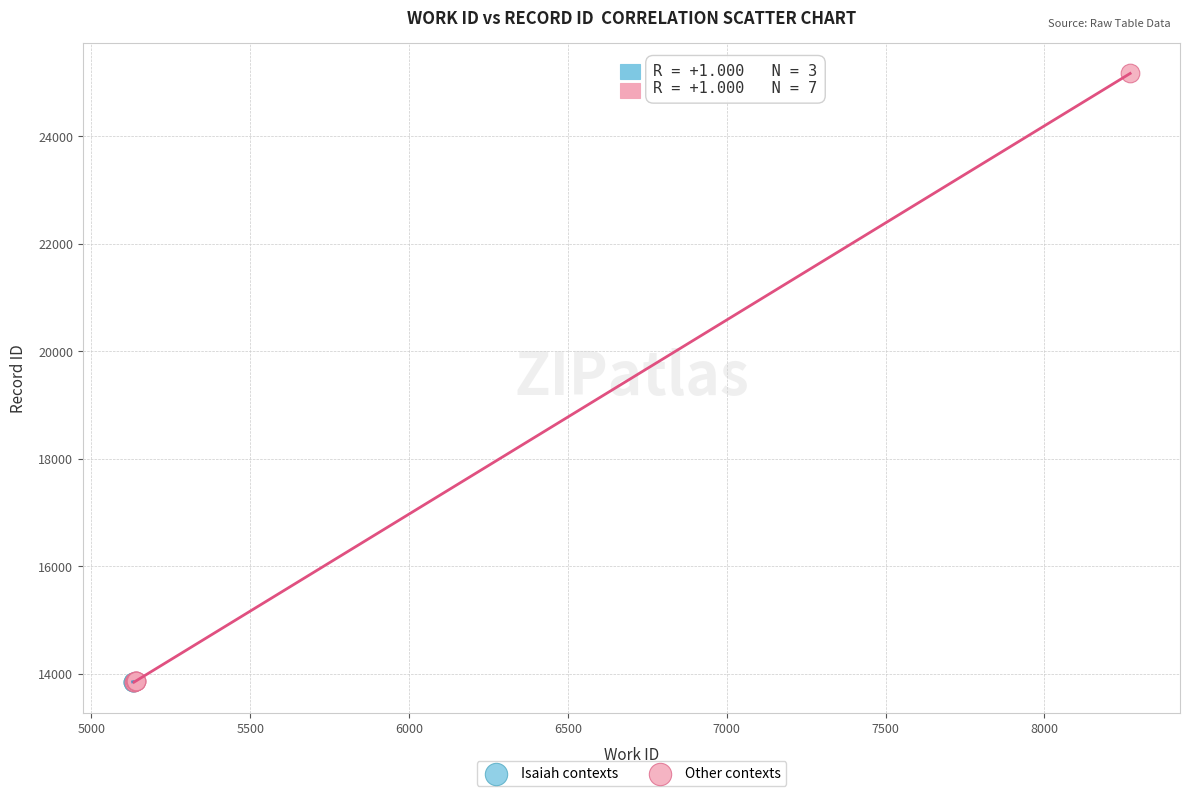

Which series has the widest spread of Y values?

Other contexts